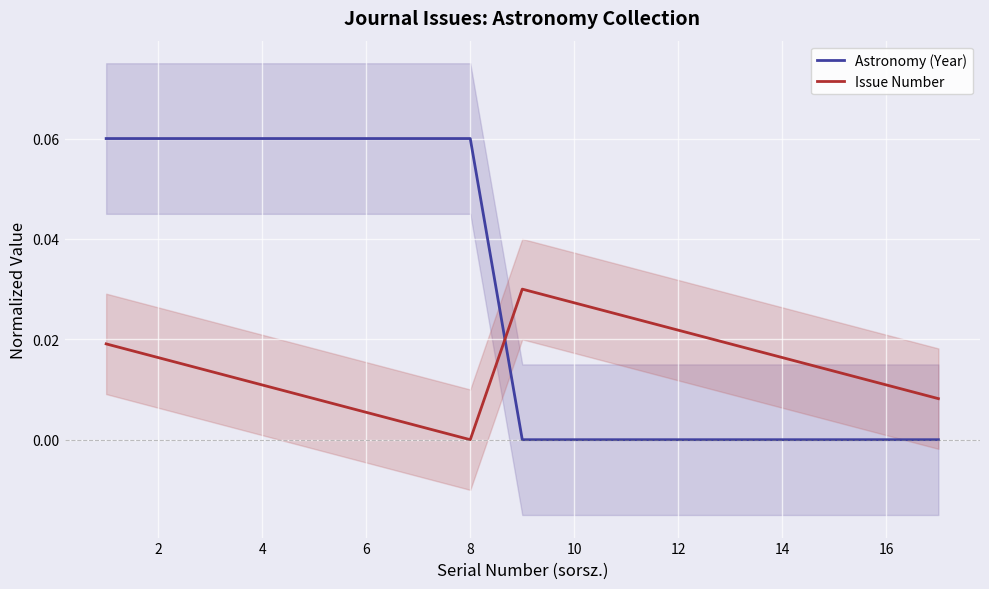

True or false: Issue Number and Astronomy (Year) intersect in this chart.

True